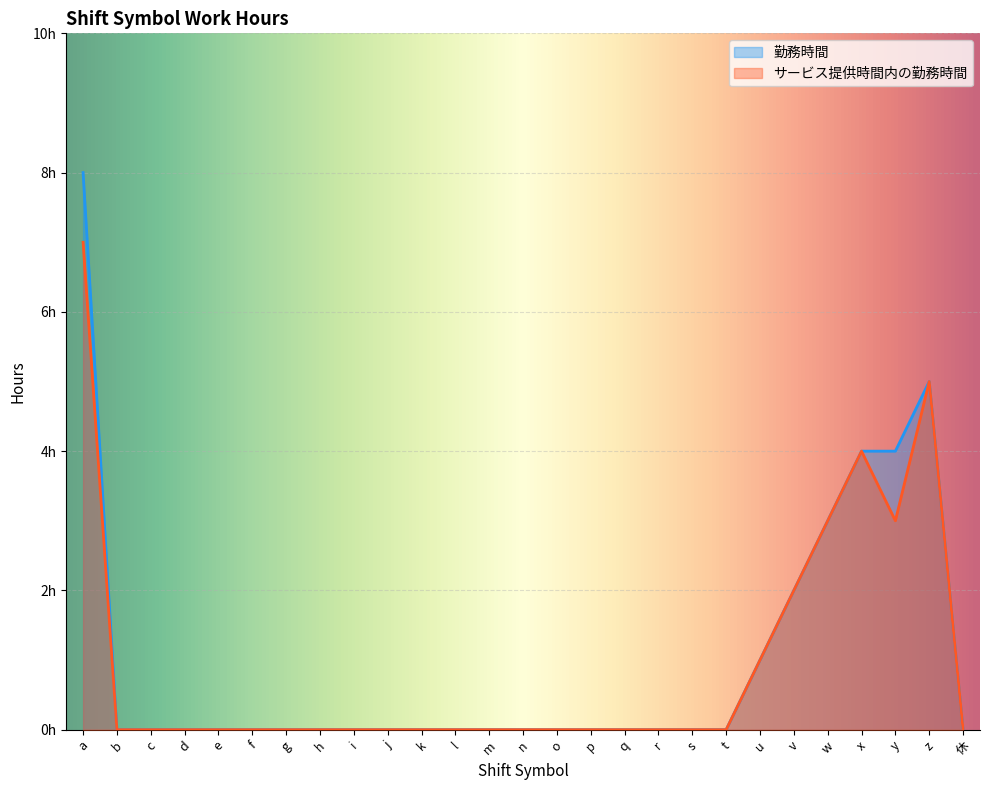

Reading left to right, transcribe all the data shown in this chart.

勤務時間: a=8	b=0	c=0	d=0	e=0	f=0	g=0	h=0	i=0	j=0	k=0	l=0	m=0	n=0	o=0	p=0	q=0	r=0	s=0	t=0	u=1	v=2	w=3	x=4	y=4	z=5	休=0
サービス提供時間内の勤務時間: a=7	b=0	c=0	d=0	e=0	f=0	g=0	h=0	i=0	j=0	k=0	l=0	m=0	n=0	o=0	p=0	q=0	r=0	s=0	t=0	u=1	v=2	w=3	x=4	y=3	z=5	休=0